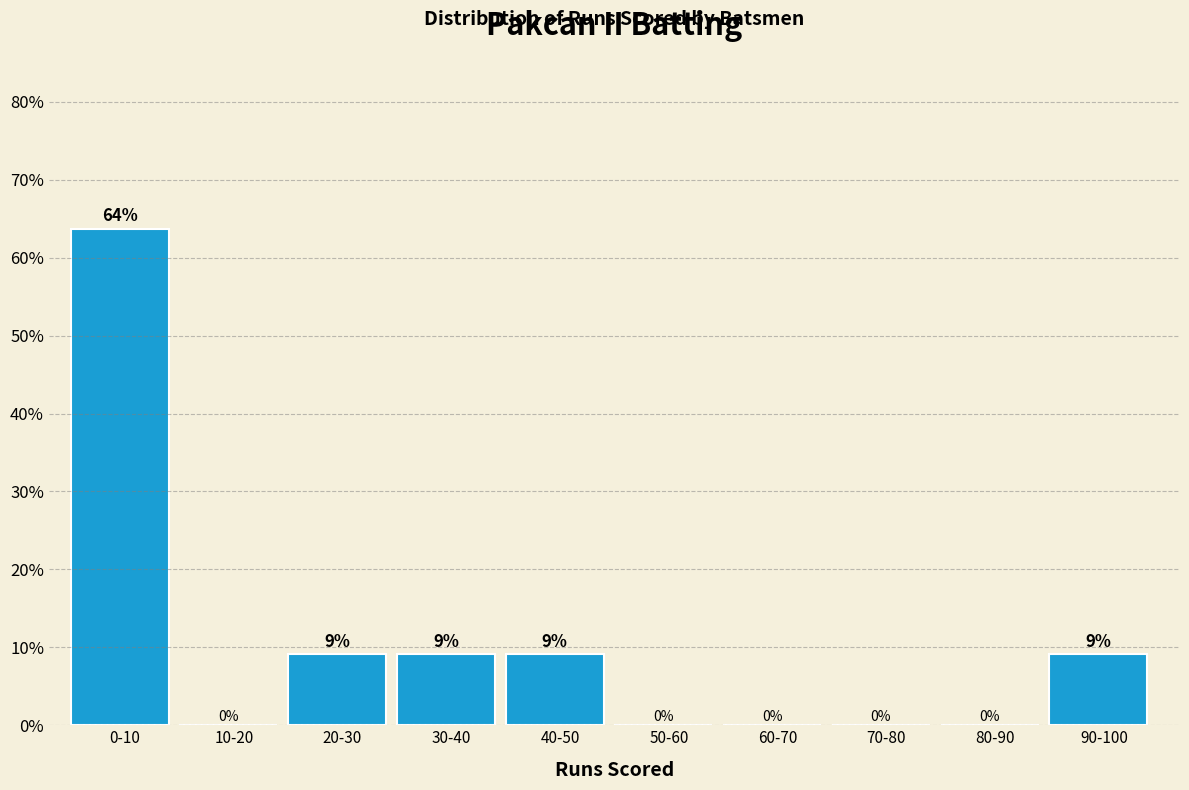

At which label does the data first exceed 9?

0-10